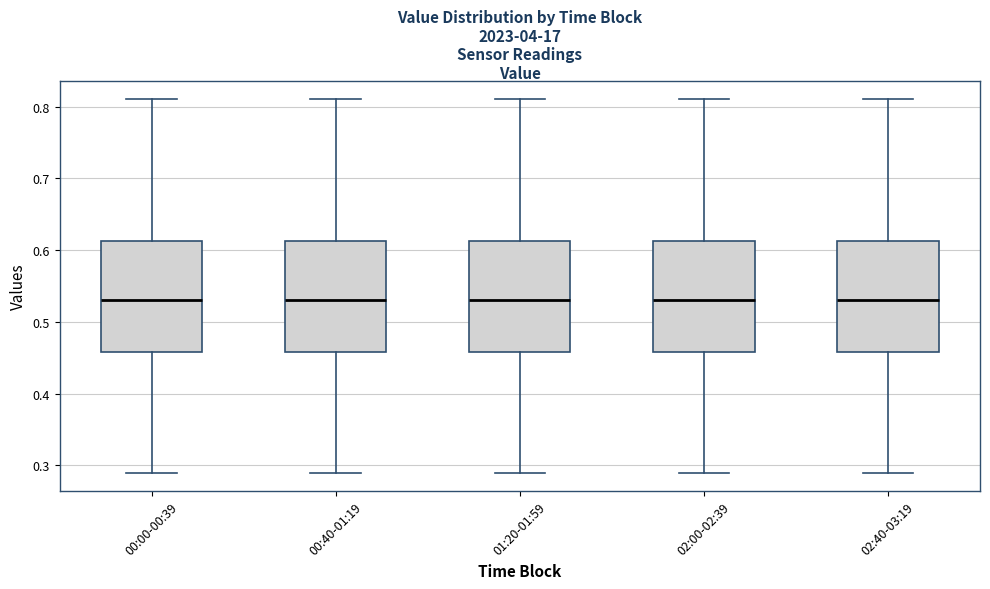

Reading left to right, read every box against the y-axis: the position of its median line, the range the box covers, and the ends of its whiskers. The values are not printed on the chart, so give them approximately, as read against the axis.

00:00-00:39: median 0.53, box 0.46 to 0.61, whiskers 0.29 to 0.81
00:40-01:19: median 0.53, box 0.46 to 0.61, whiskers 0.29 to 0.81
01:20-01:59: median 0.53, box 0.46 to 0.61, whiskers 0.29 to 0.81
02:00-02:39: median 0.53, box 0.46 to 0.61, whiskers 0.29 to 0.81
02:40-03:19: median 0.53, box 0.46 to 0.61, whiskers 0.29 to 0.81